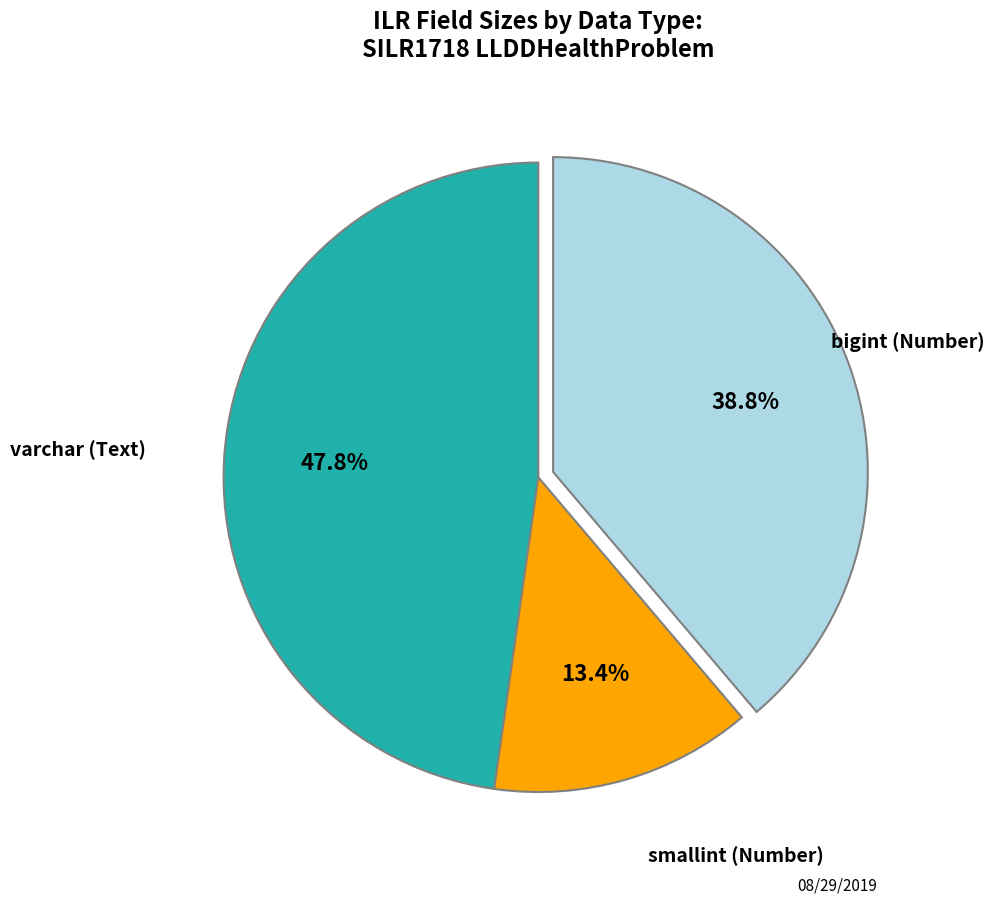

Is there any slice that represents more than half of the pie?

No